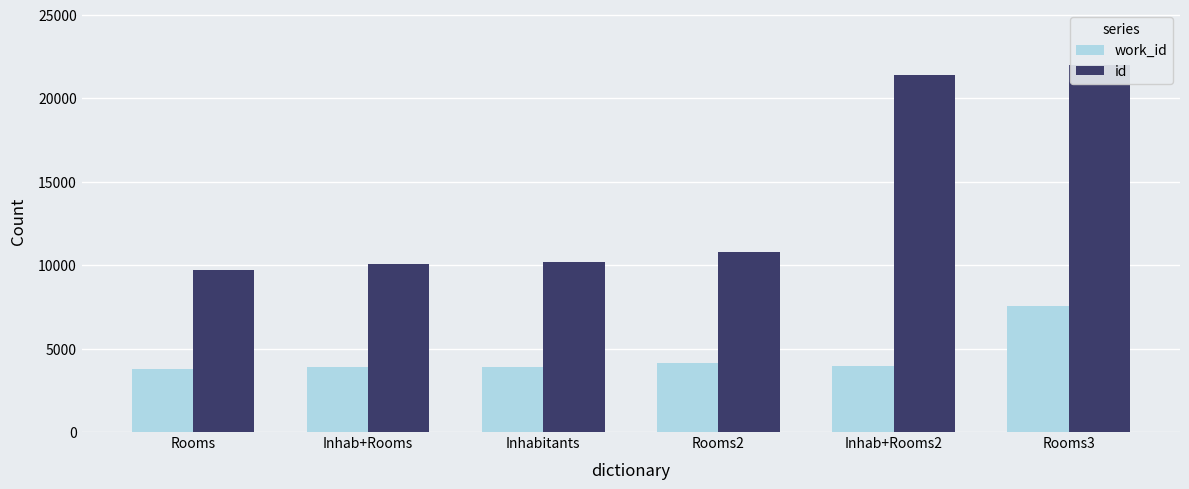

Reading left to right, list all the values displayed in this chart.

work_id: 3772	3876	3916	4167	3938	7559
id: 9725	10044	10167	10794	21428	21992